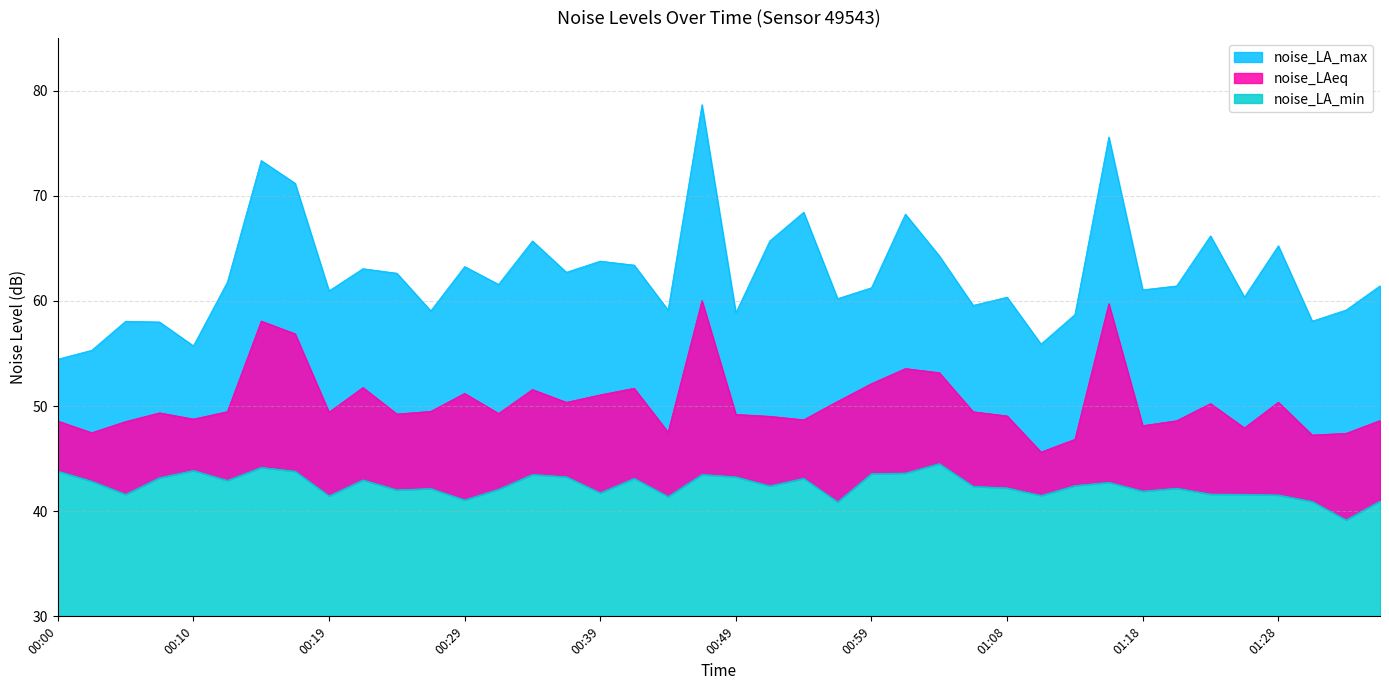

What is the sum of the noise_LA_max values at 00:59 and 00:27?

120.3